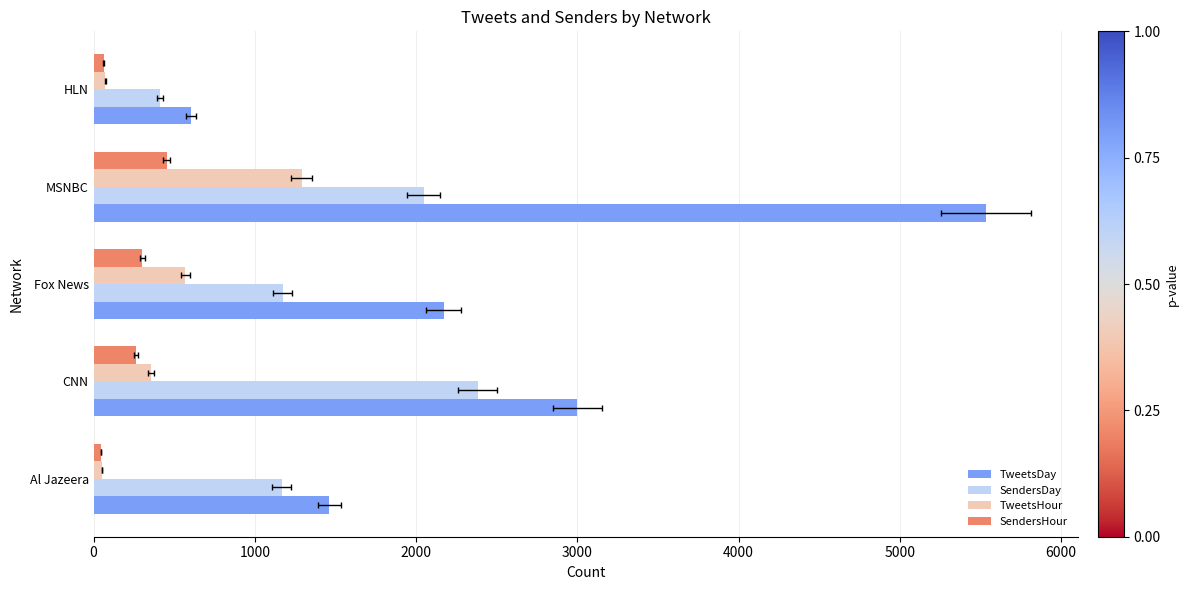

What is the difference between the second highest and minimum values in the TweetsDay series?

2397